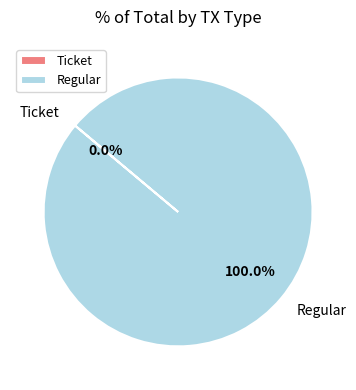

Does any single category account for the majority?

Yes